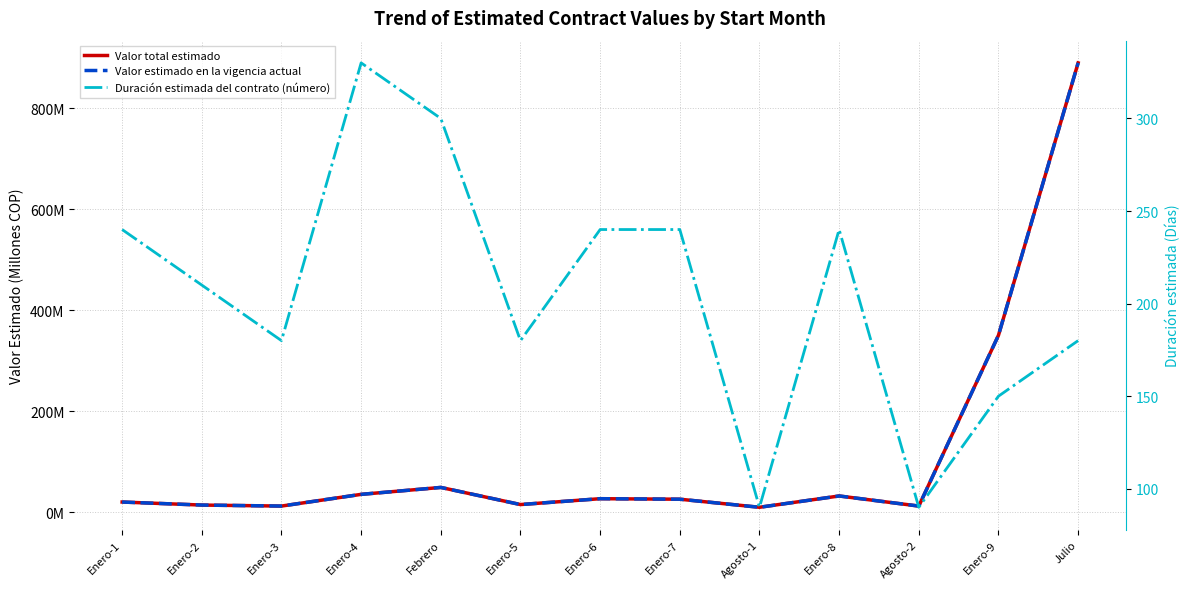

What position from the left is Enero-5?

6